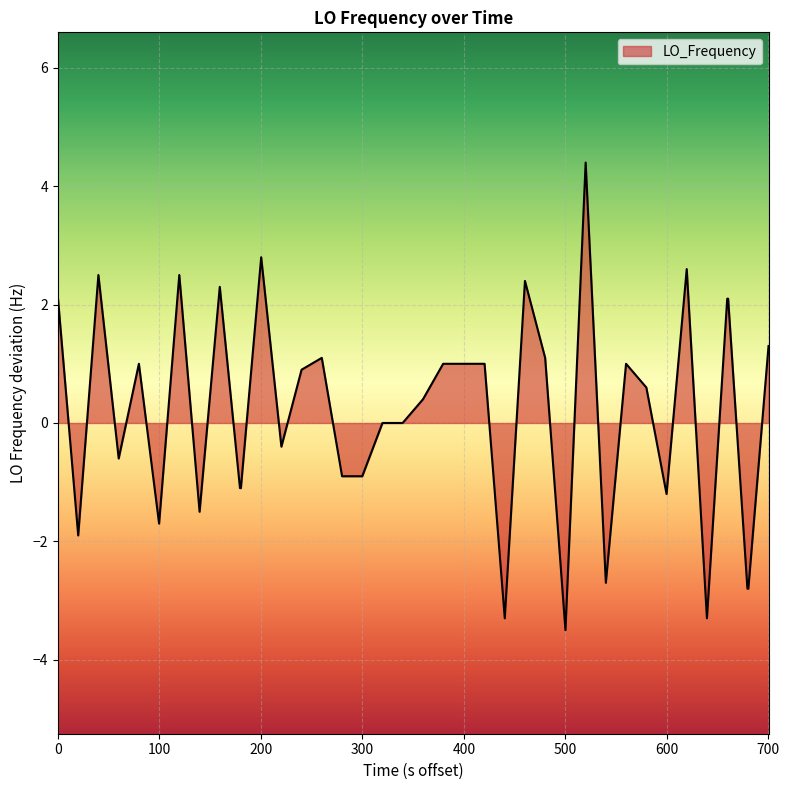

What is the minimum value shown in the chart?

-3.5